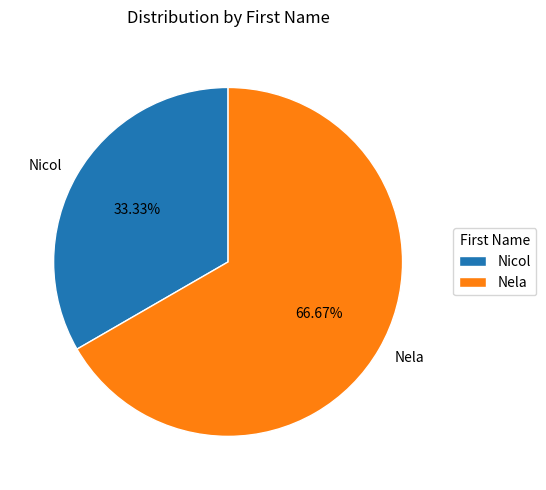

How many segments does this pie chart have?

2